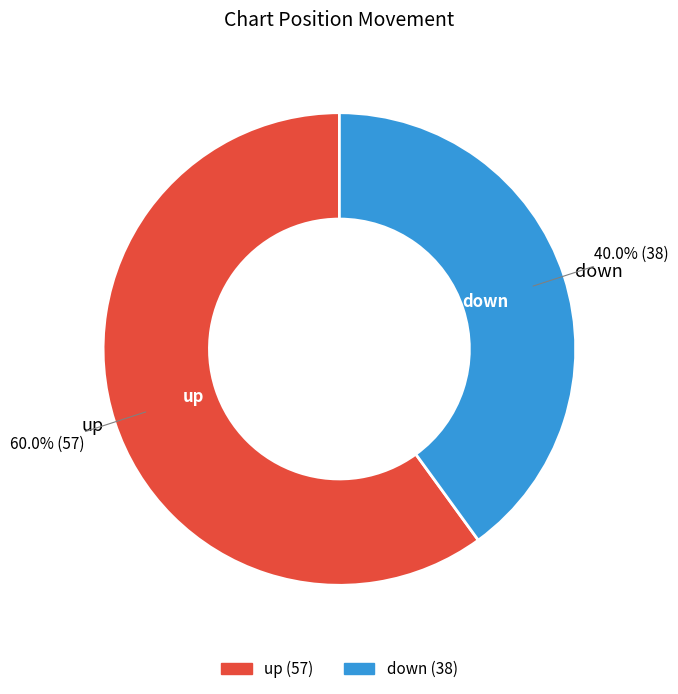

To the nearest percent, what portion does up represent?

60%